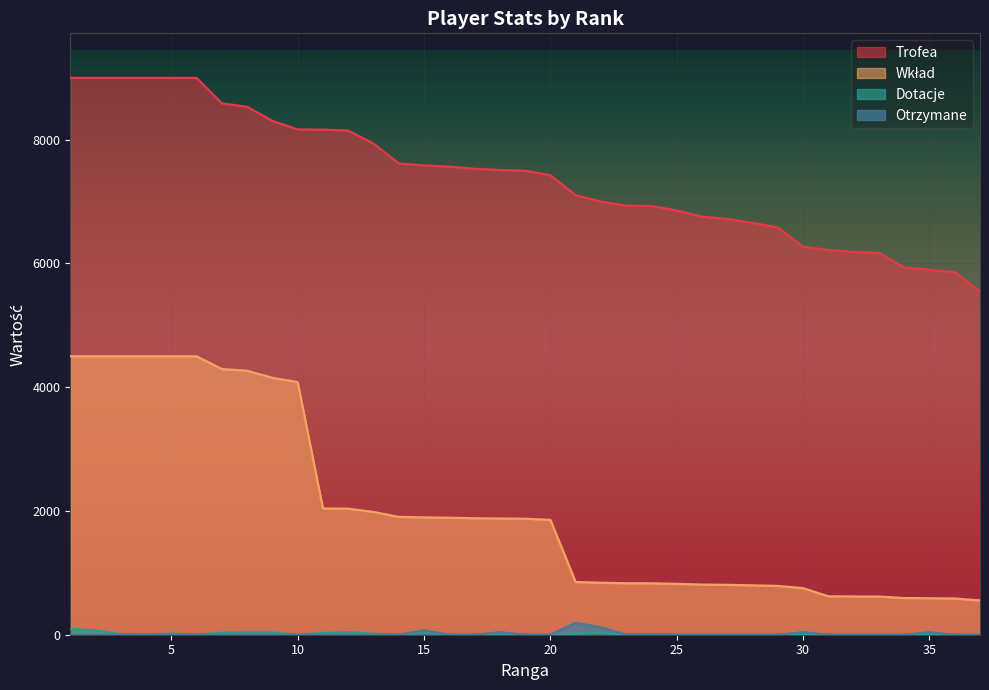

True or false: Trofea has more than 0 interior local peaks.

False